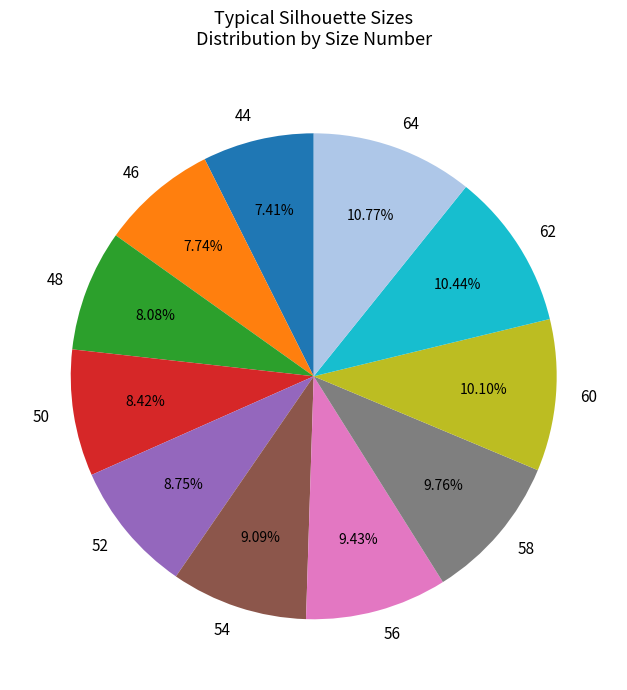

Which has a higher value, 48 or 52?

52